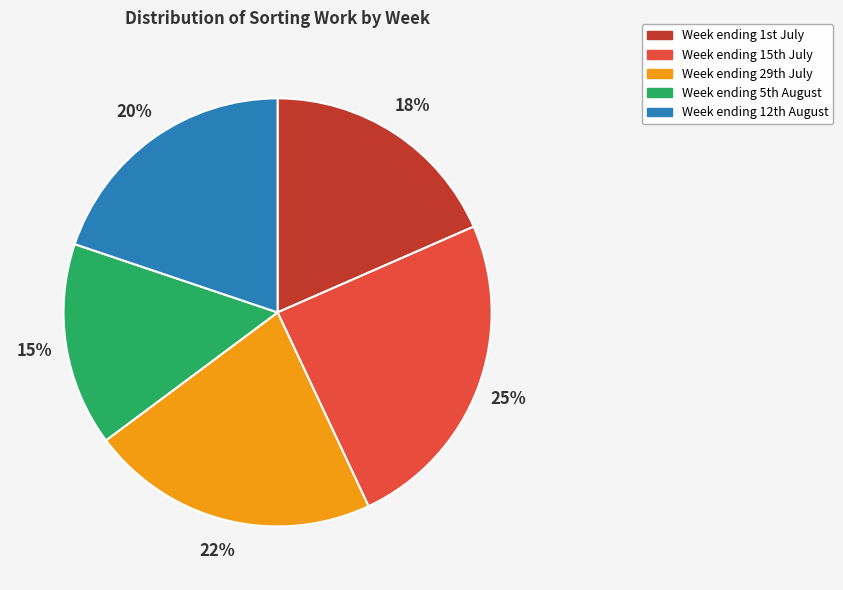

How many segments does this pie chart have?

5